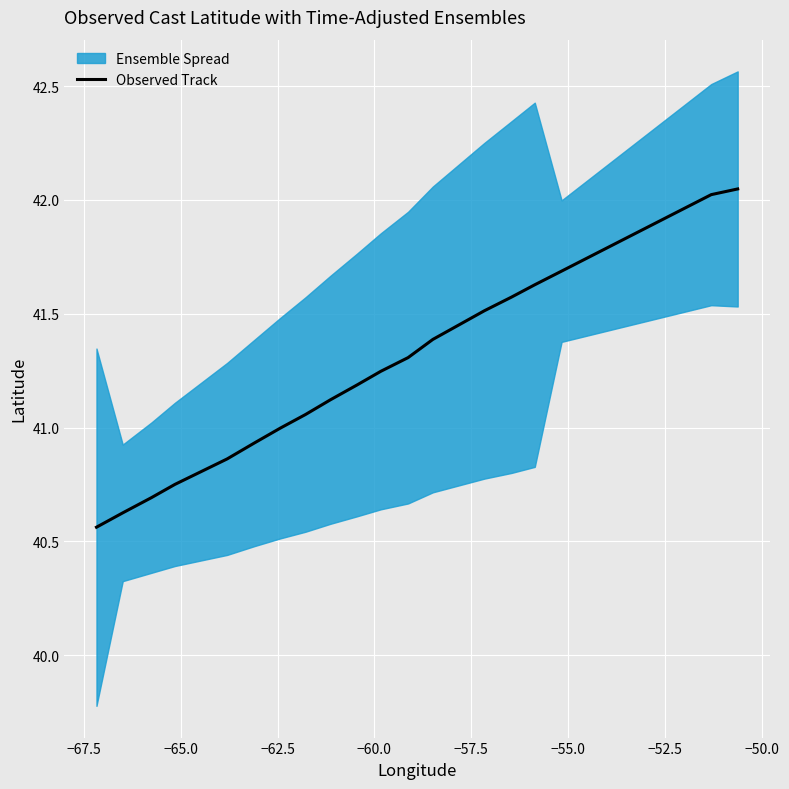

What is the greatest value displayed?

42.0